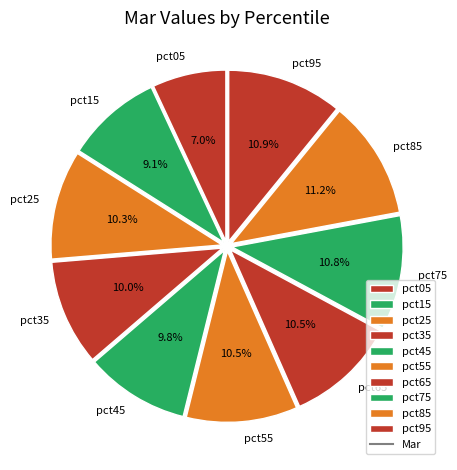

Count the number of slices in the pie.

10